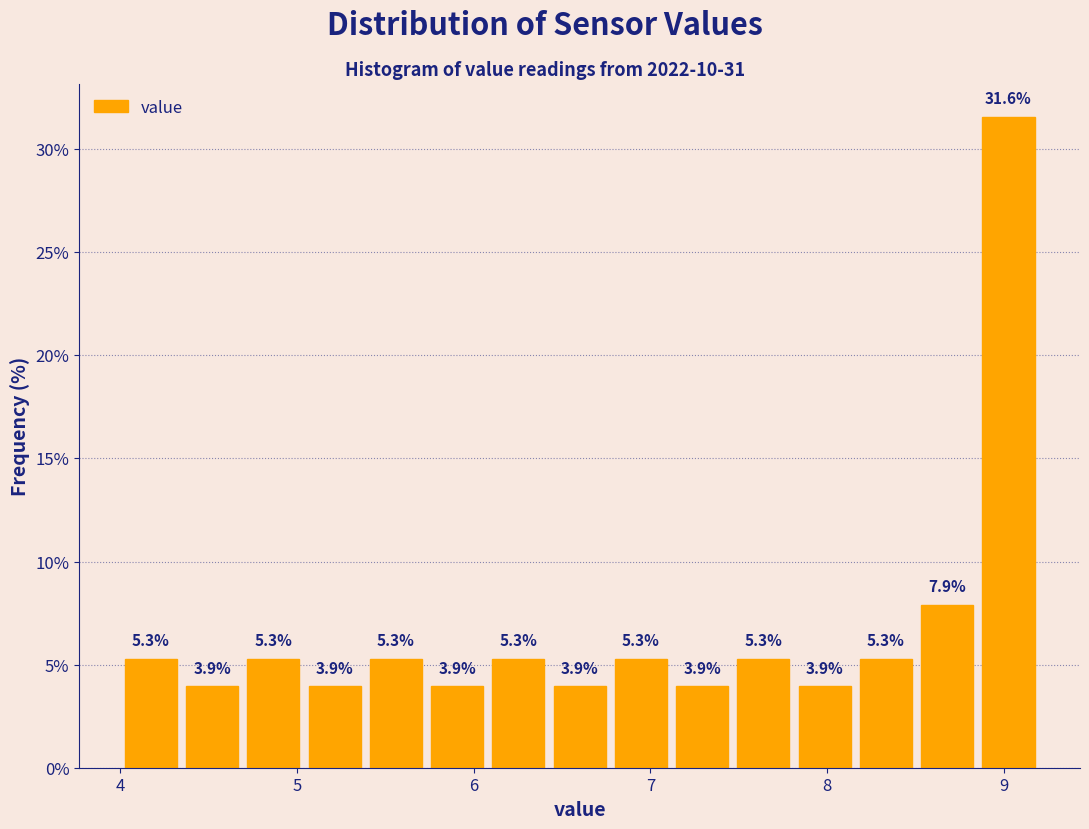

Read against the x-axis, roughly where is the centre of the tallest bar?

9.0